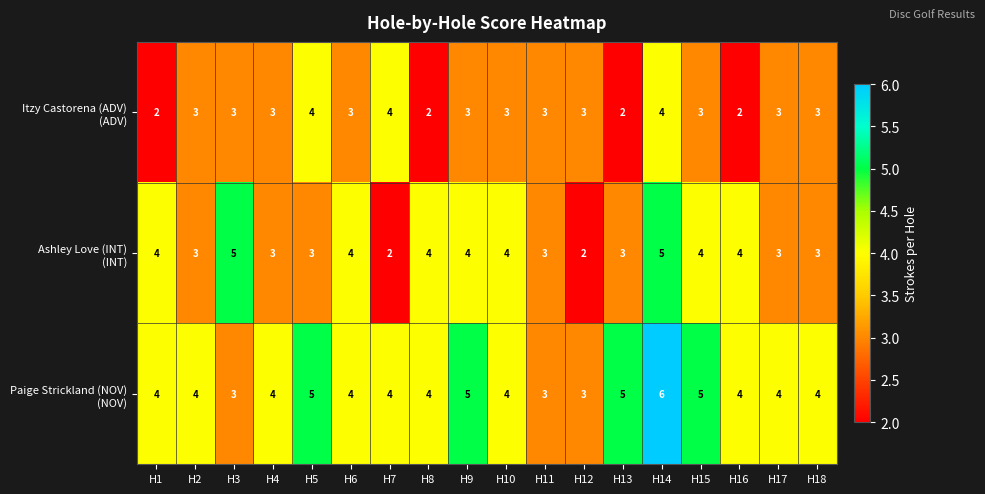

What is the total value across all series at H14?

15